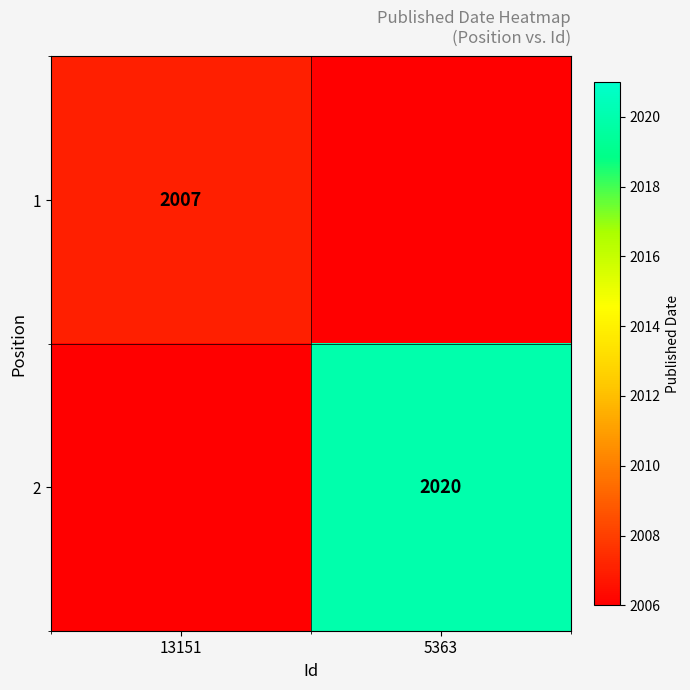

The value of 2 at 5363 is 1307. True or false?

False